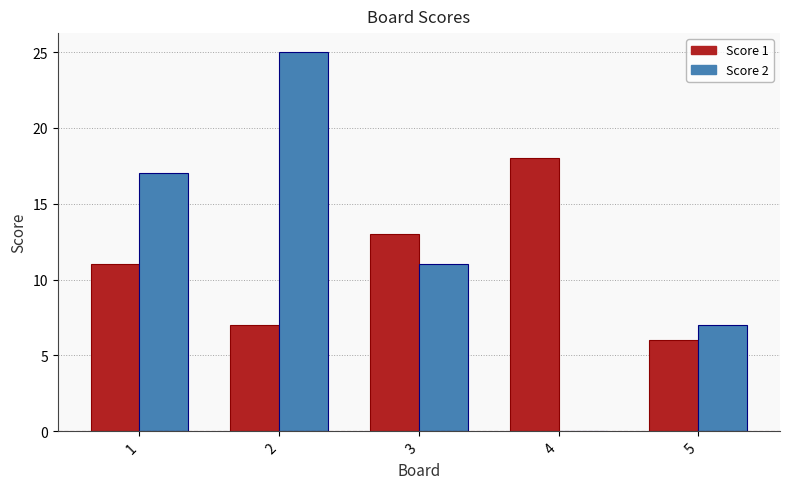

Reading right to left, transcribe all the data shown in this chart.

Score 1: 6	18	13	7	11
Score 2: 7	0	11	25	17